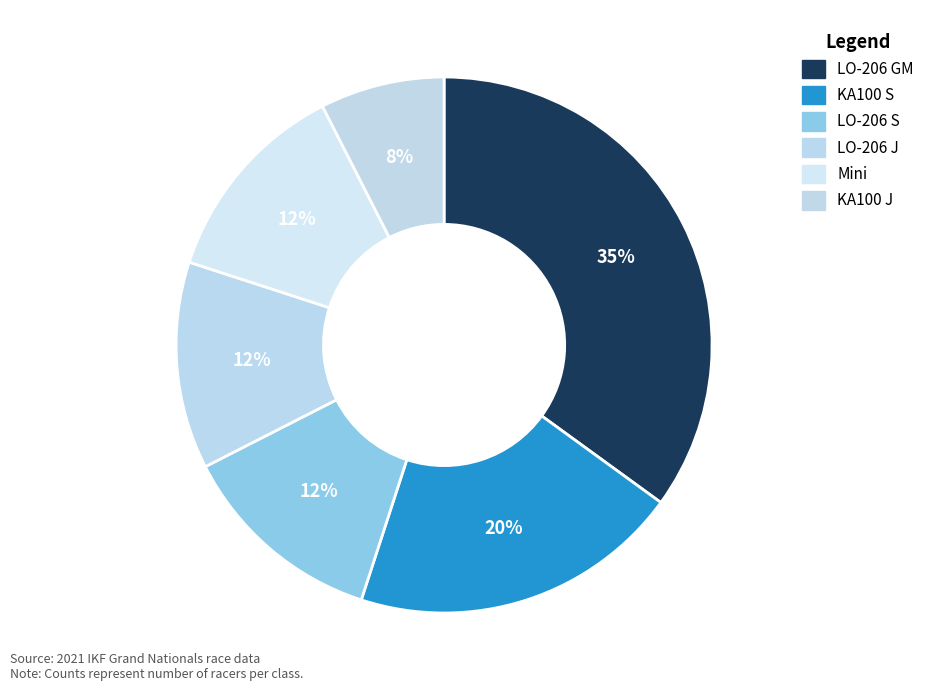

Which slice is the largest?

LO-206 GM